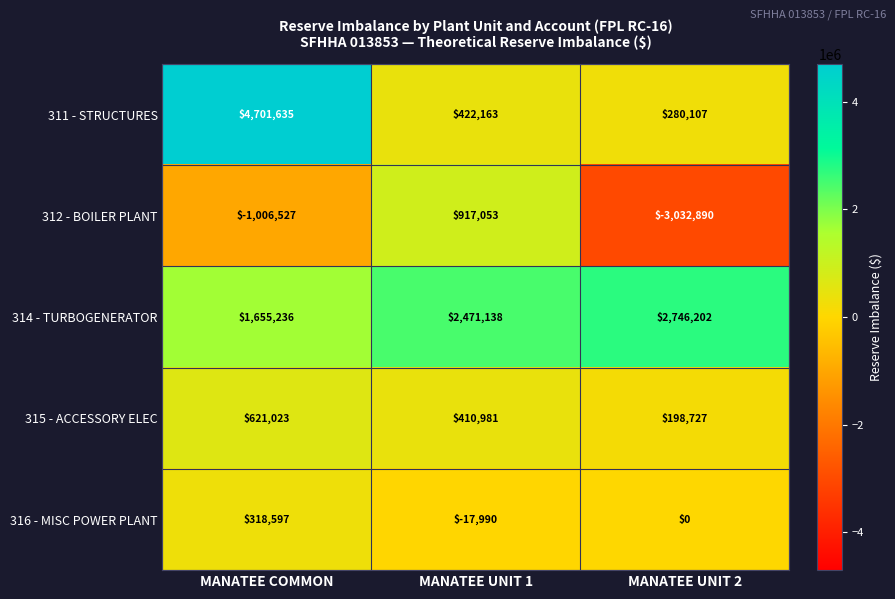

True or false: 316 - MISC POWER PLANT has a value of 318597 at MANATEE COMMON.

True